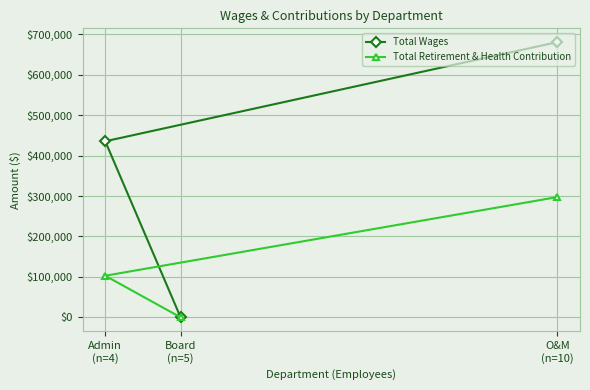

Where is Total Wages nearest to the value 340233?

Admin
(n=4)